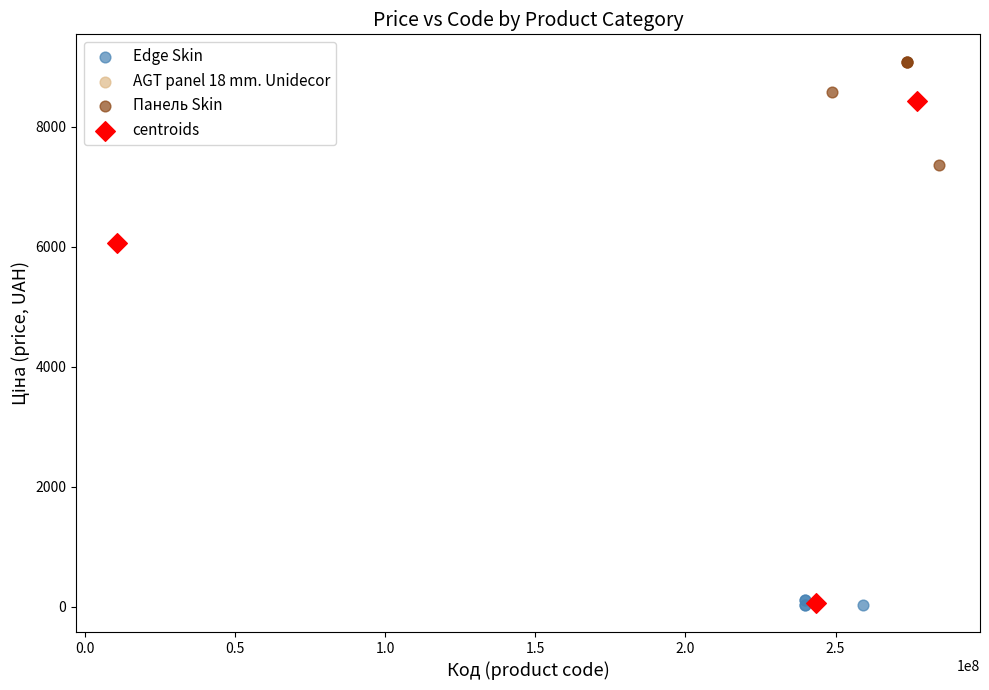

Which series contains the highest Y value?

Панель Skin